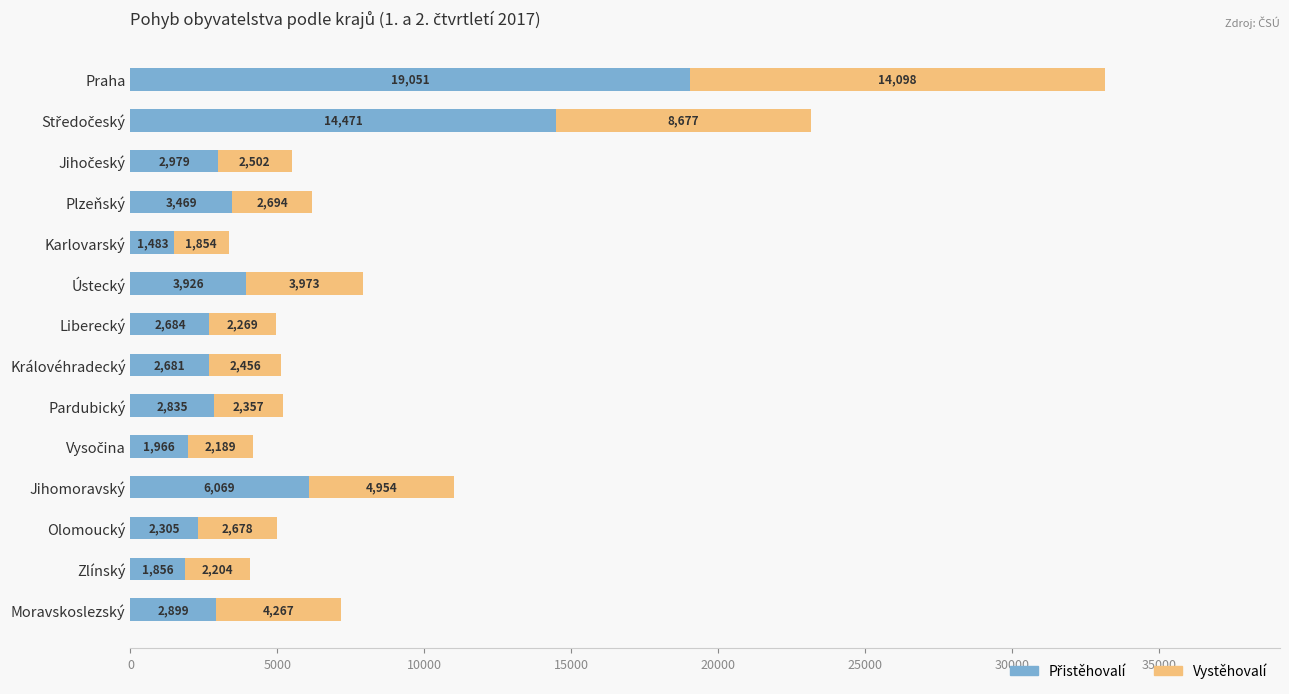

What is the total value across all series at Ústecký?

7899